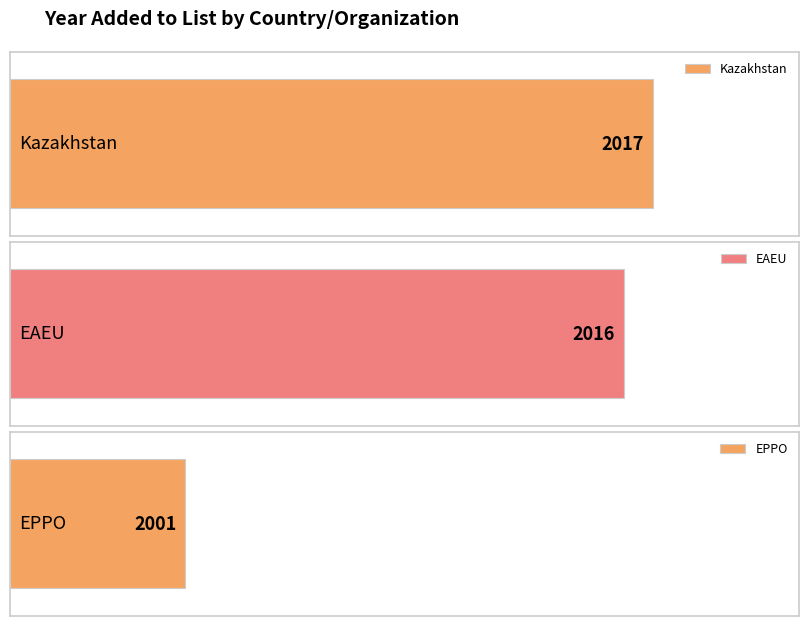

What is the ratio of the value at Kazakhstan to the value at EPPO?

1.0